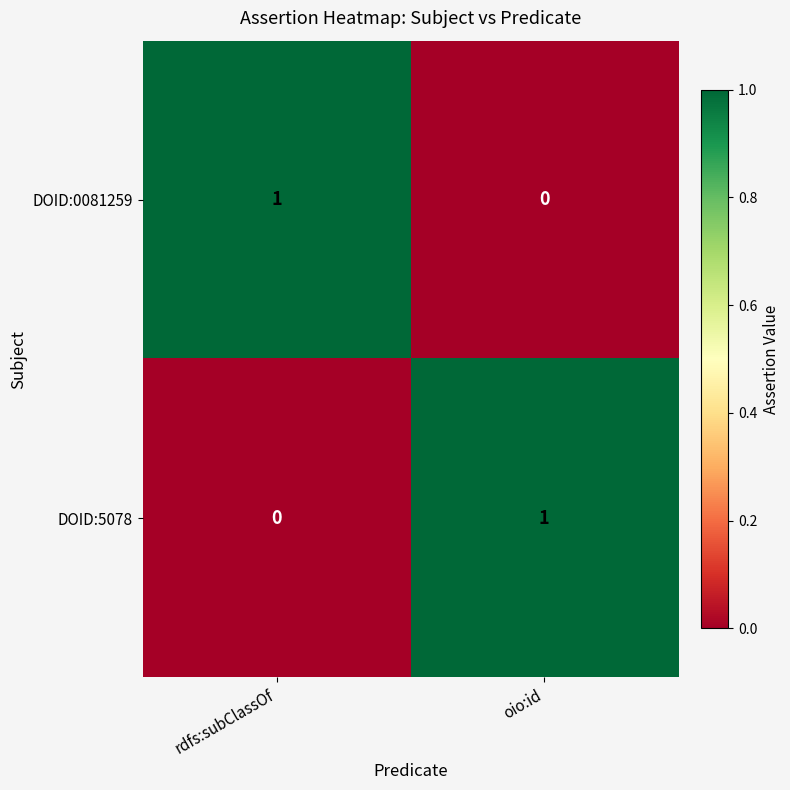

Where is DOID:0081259 nearest to the value 0?

oio:id